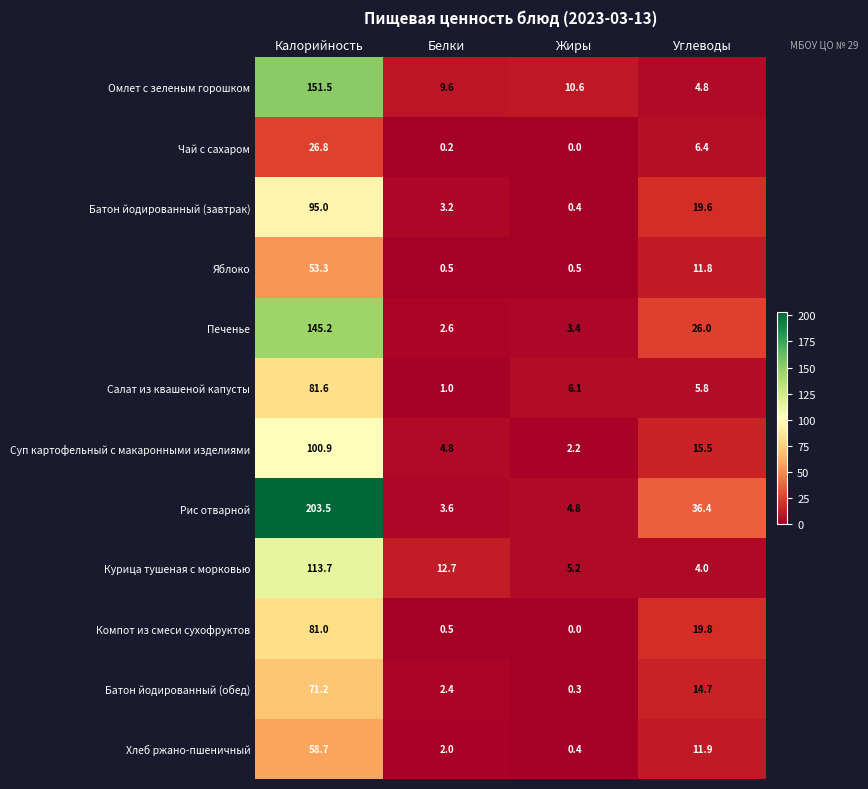

Count the number of data series in this chart.

12